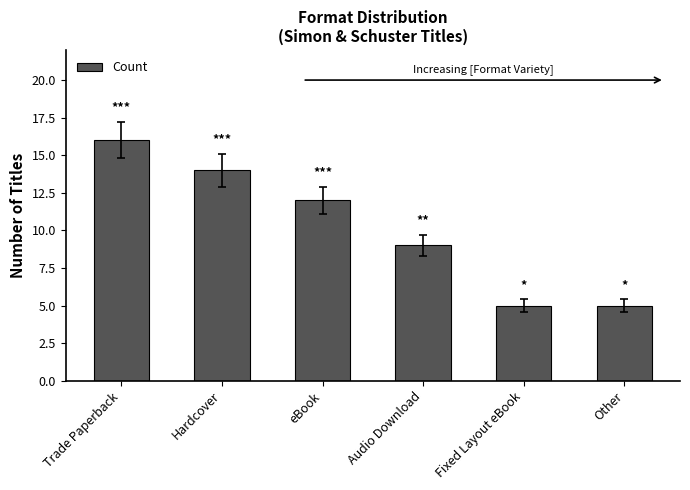

Where does the data first go above 12?

Trade Paperback